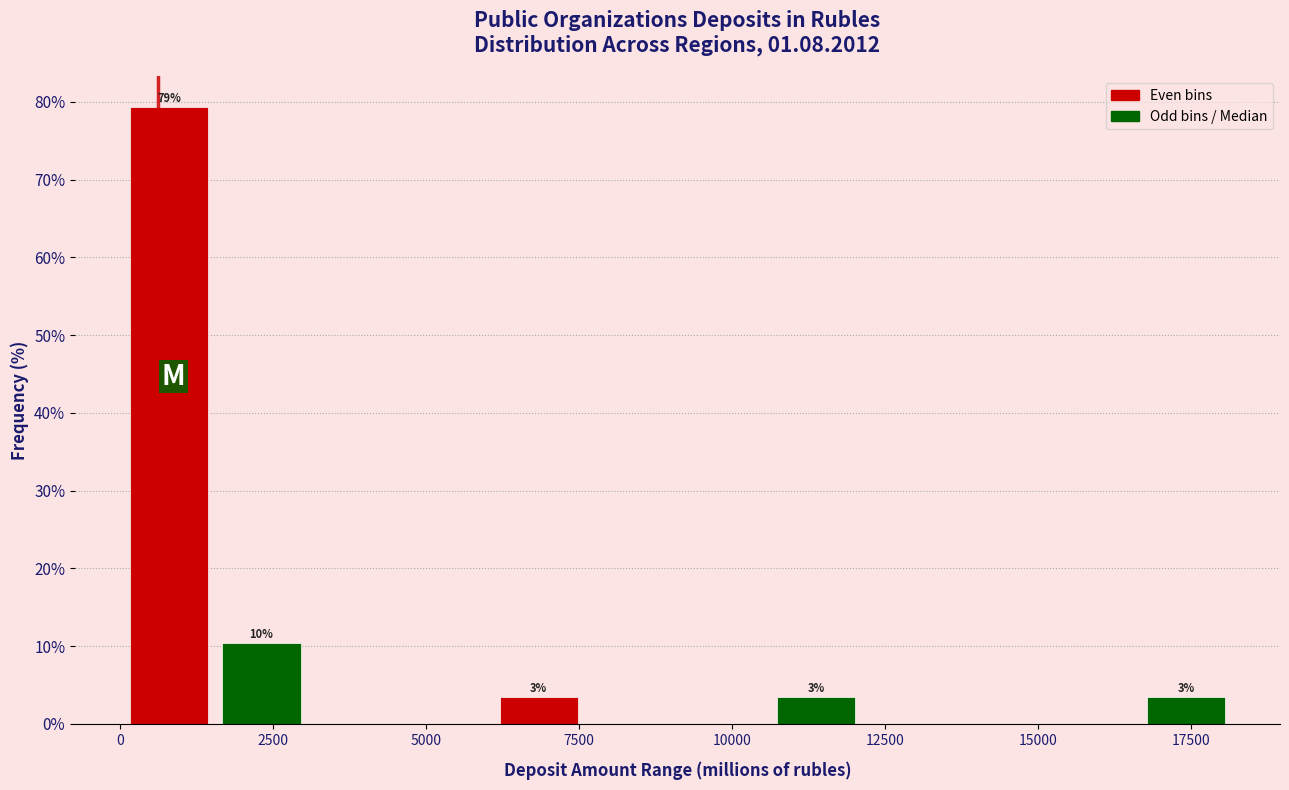

Around what value on the x-axis is the tallest bar? Give the approximate position of its centre, as read against the axis.

1000